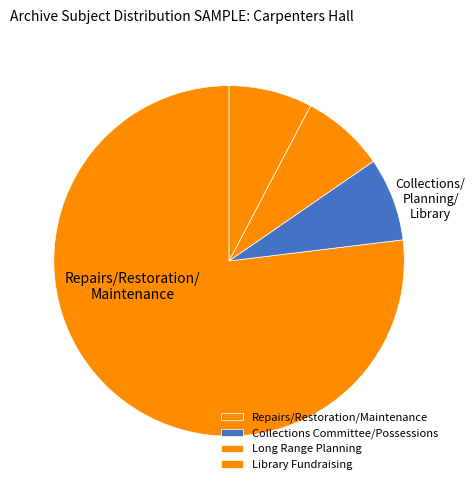

Rank the categories by value from highest to lowest.

Repairs/Restoration/Maintenance, Collections Committee/Possessions, Long Range Planning/Long Range Planning, Library Fundraising